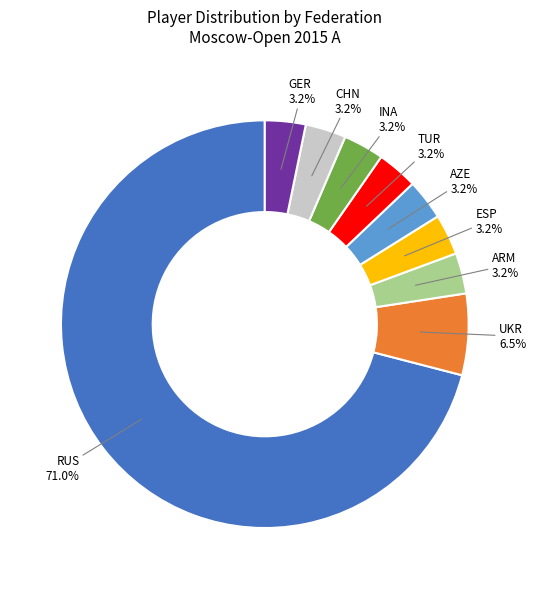

Which slice is the largest?

RUS